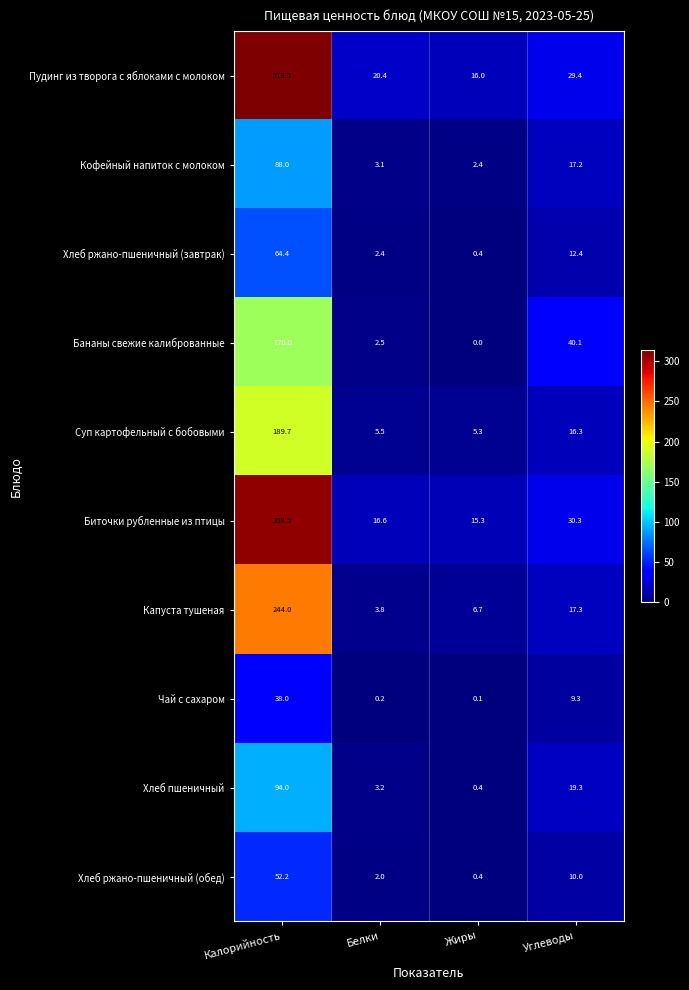

Is it true that Пудинг из творога с яблоками с молоком equals 10.2 at Белки?

False